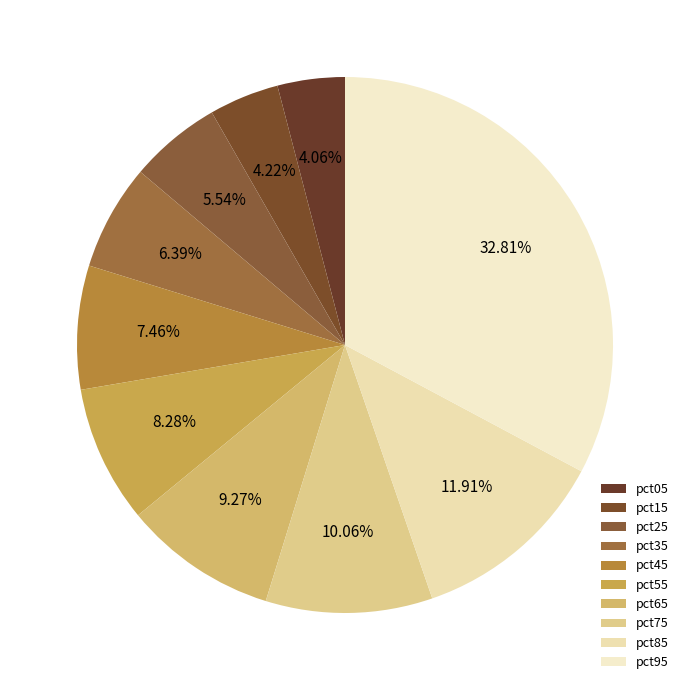

Is there any slice that represents more than half of the pie?

No